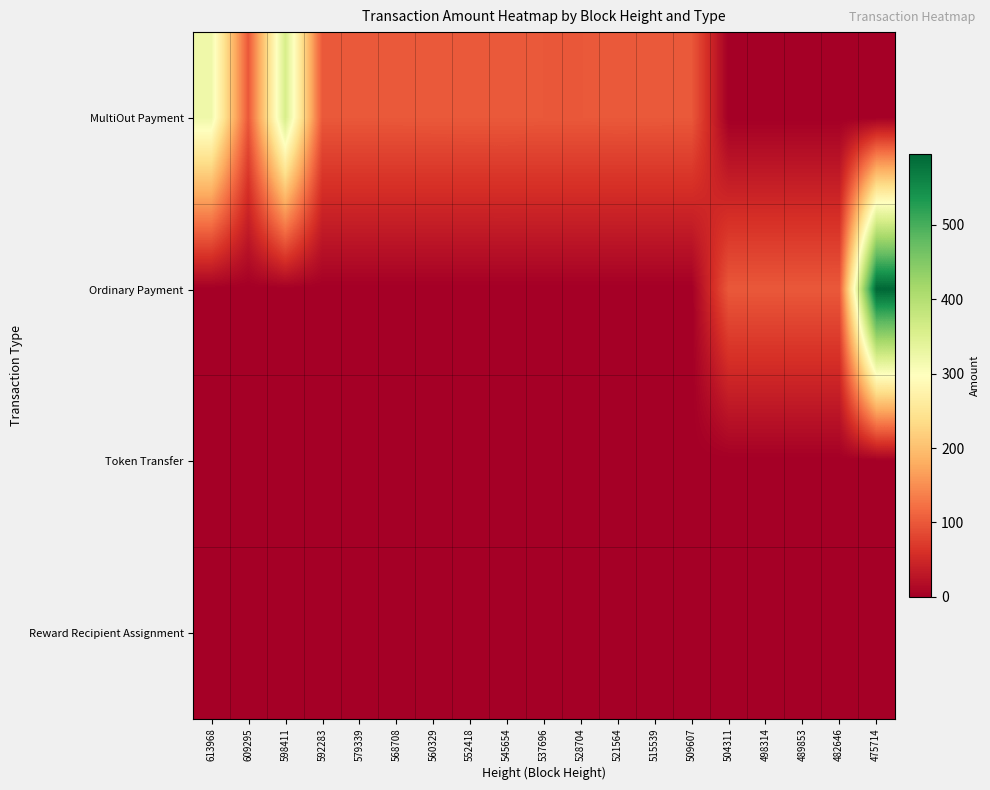

Rank the series by their maximum value, from highest to lowest.

Ordinary Payment, MultiOut Payment, Token Transfer, Reward Recipient Assignment